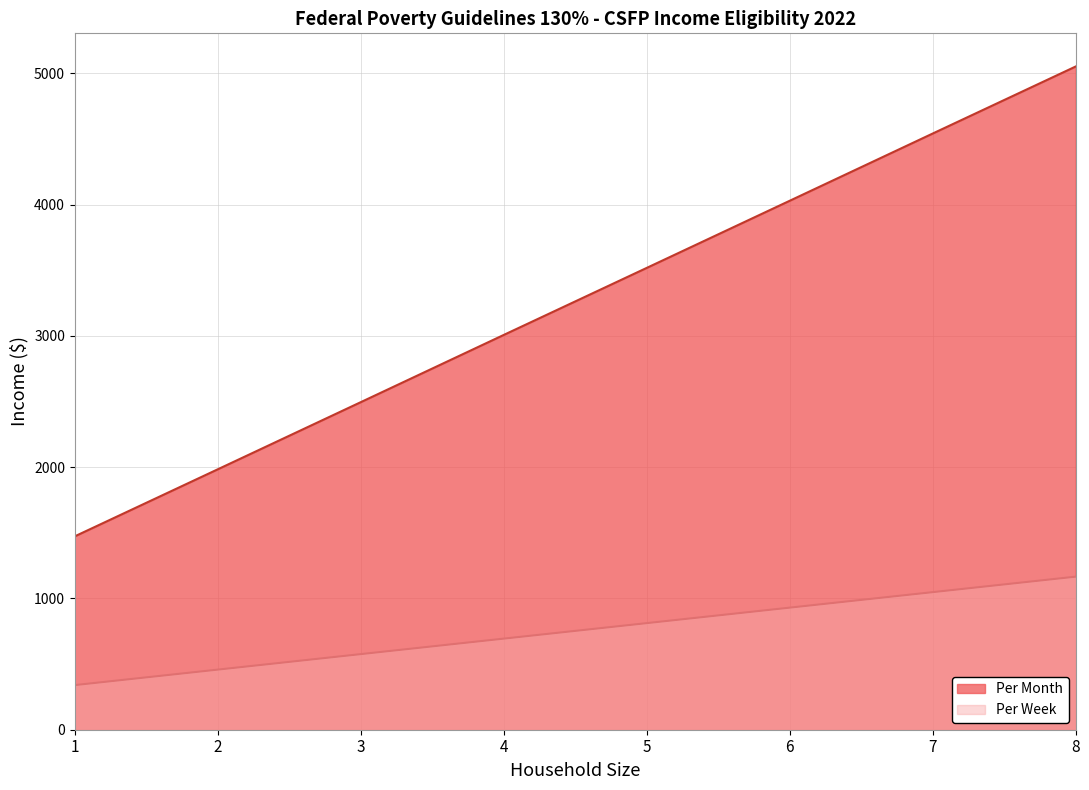

What is the sum of all Per Month values?

26097.6